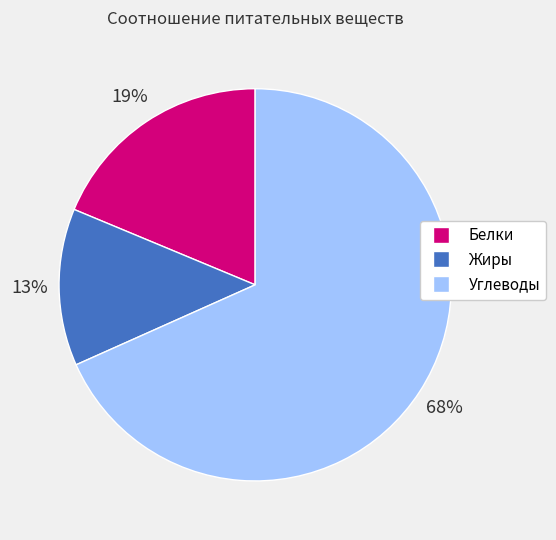

To the nearest percent, what is the average slice percentage?

33%